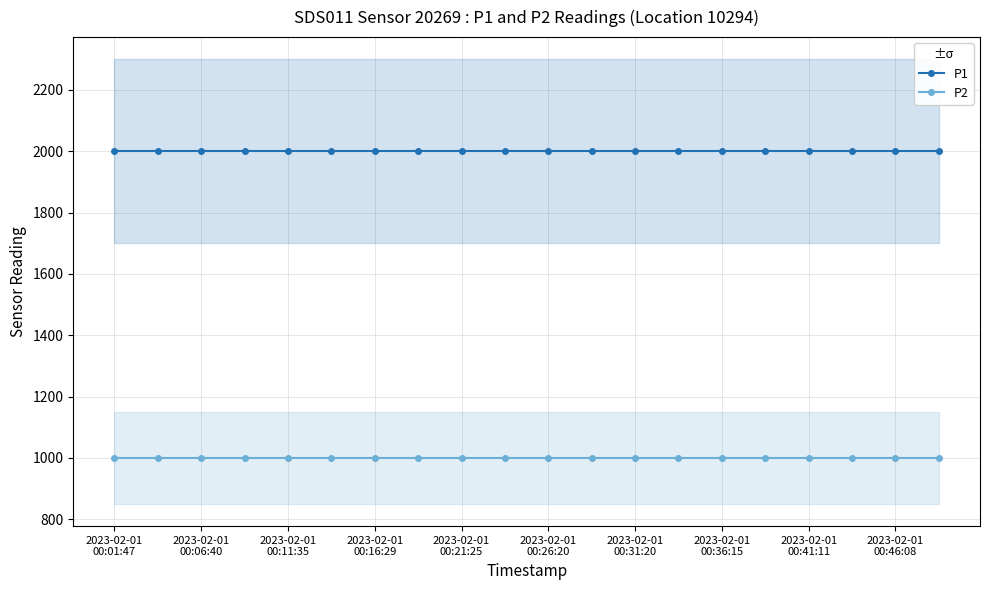

Which series has the widest spread of values?

P1